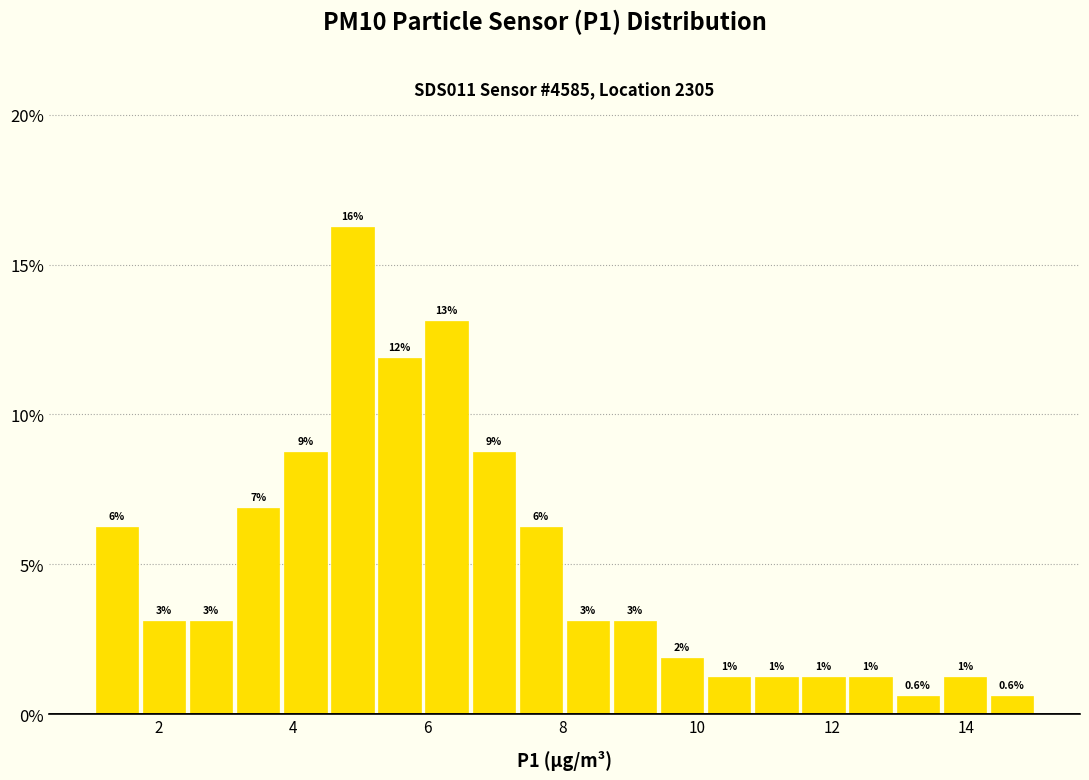

Around what value on the x-axis is the tallest bar? Give the approximate position of its centre, as read against the axis.

4.8